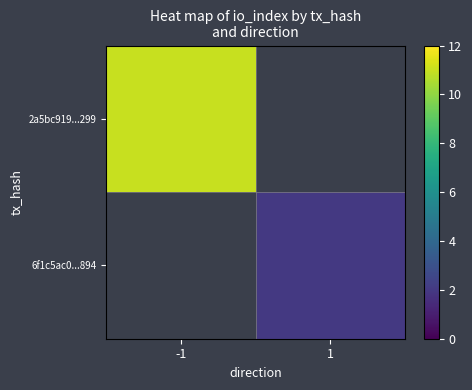

The value of 6f1c5ac0...894 at 1 is 0.6. True or false?

False